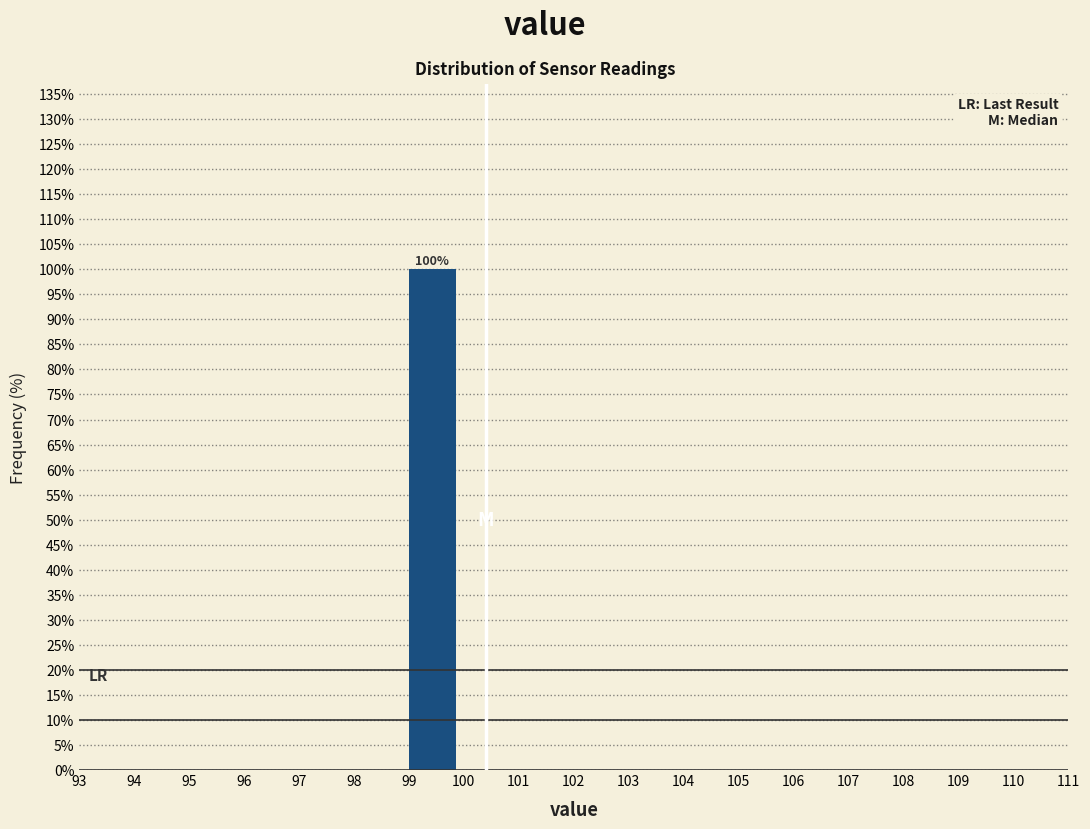

Which range on the x-axis has the tallest bar?

99 to 100